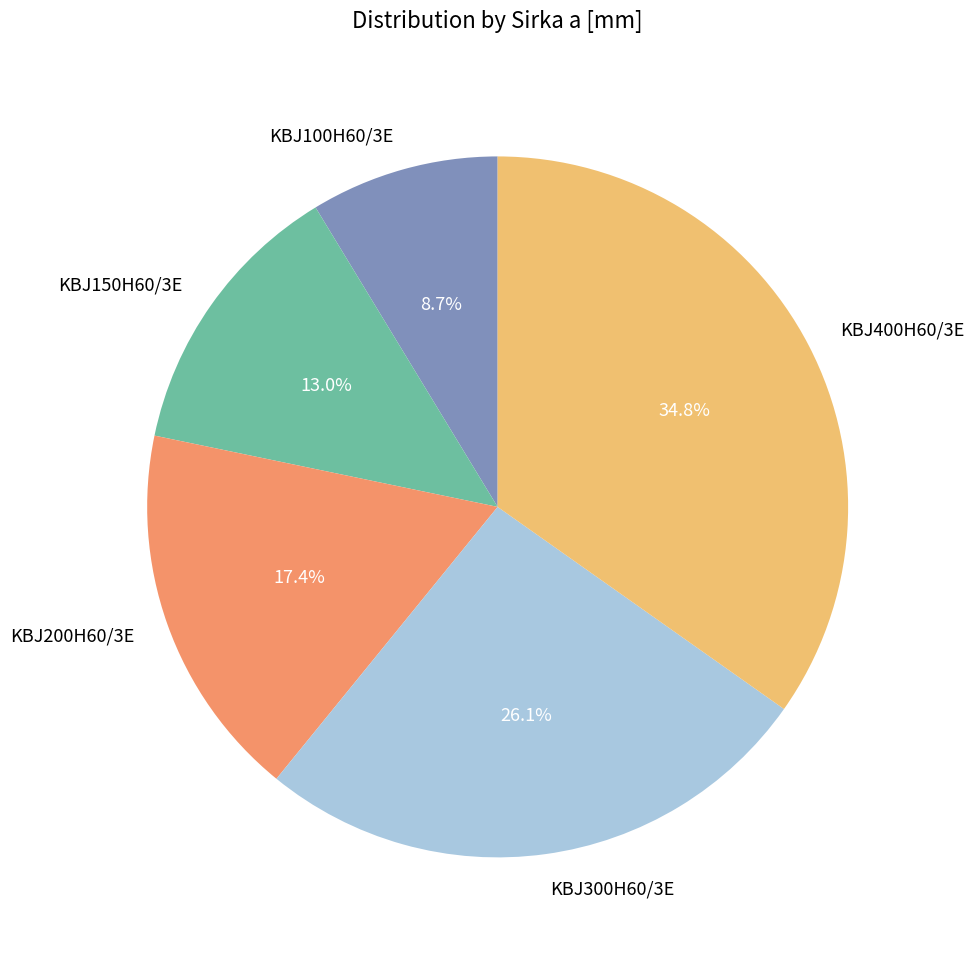

How many segments does this pie chart have?

5